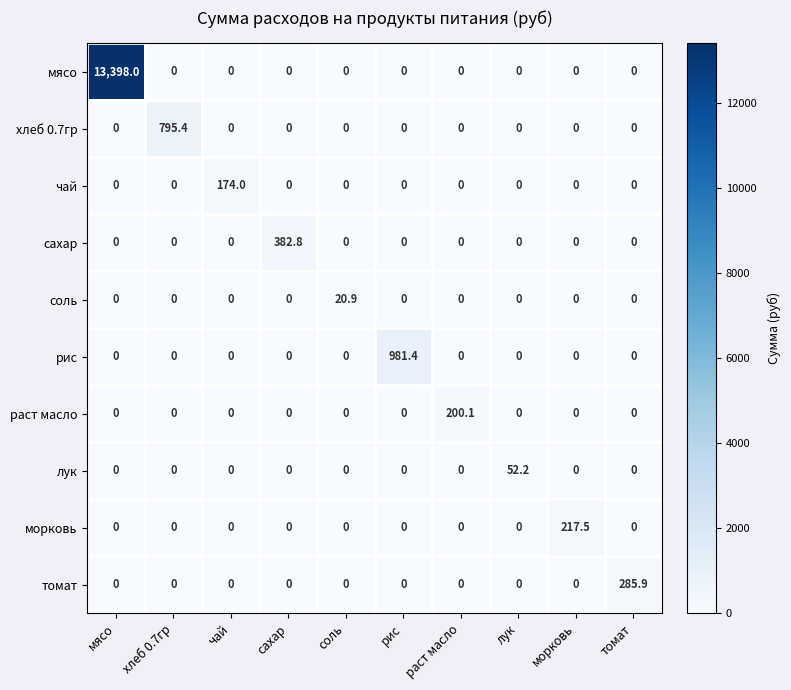

What is the sum of all сахар values?

382.8